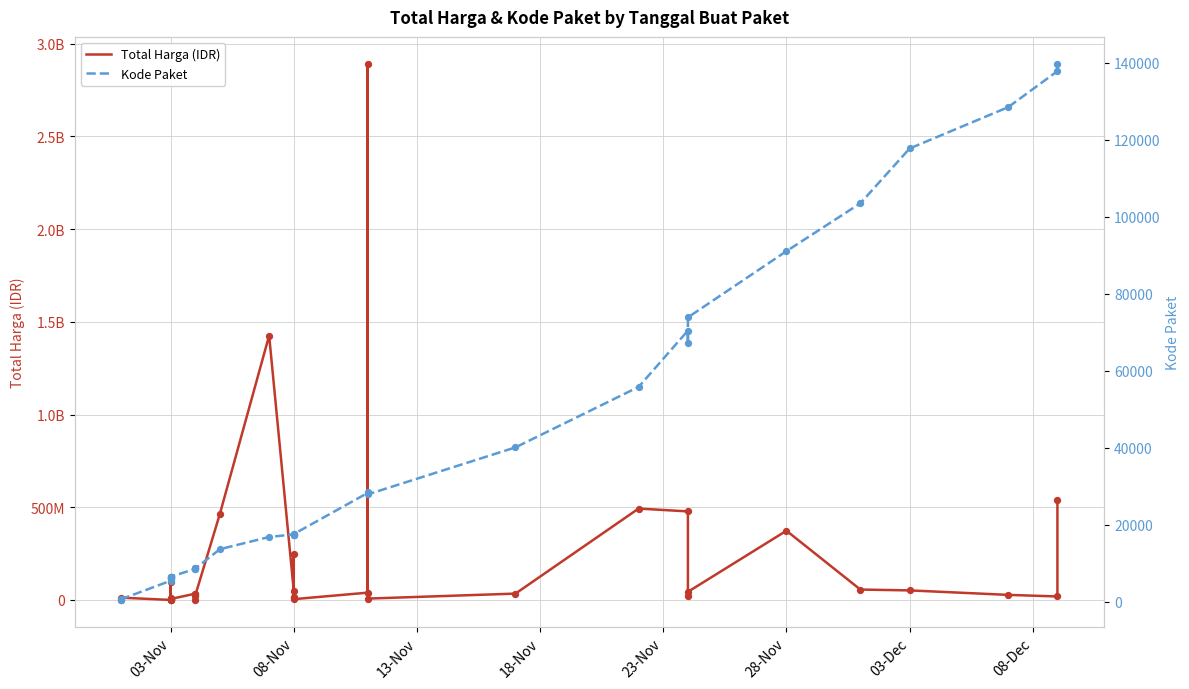

Is the value of Total Harga (IDR) at 30 greater than the value of Kode Paket at 03-Nov?

Yes